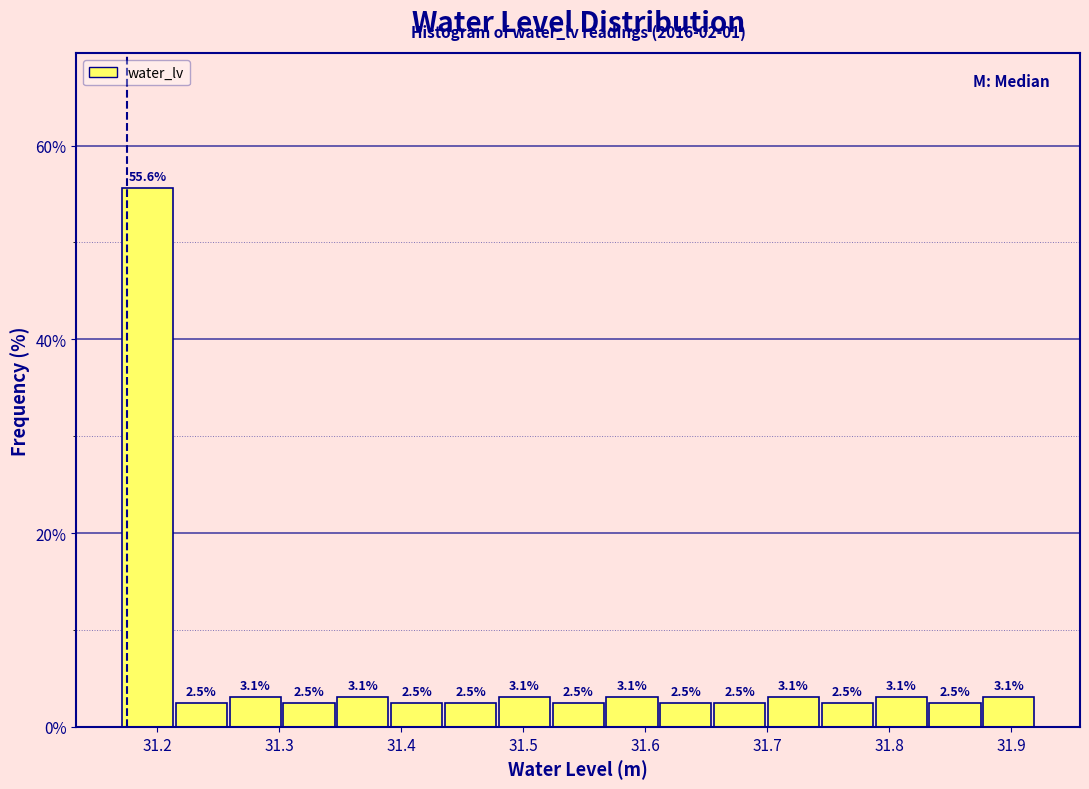

Which range on the x-axis has the tallest bar?

31.17 to 31.21